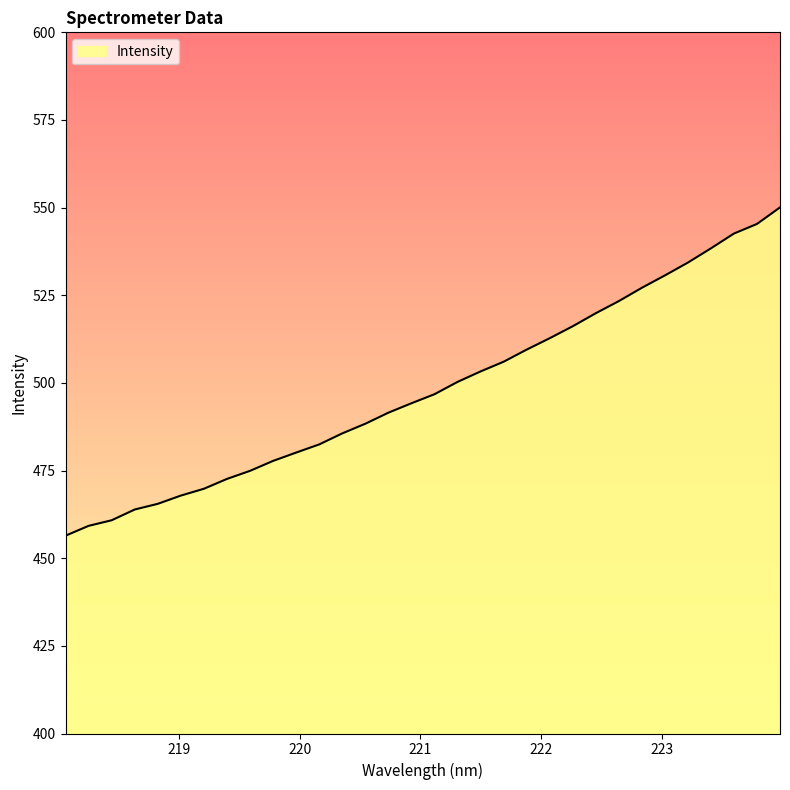

What is the smallest value displayed?

456.4